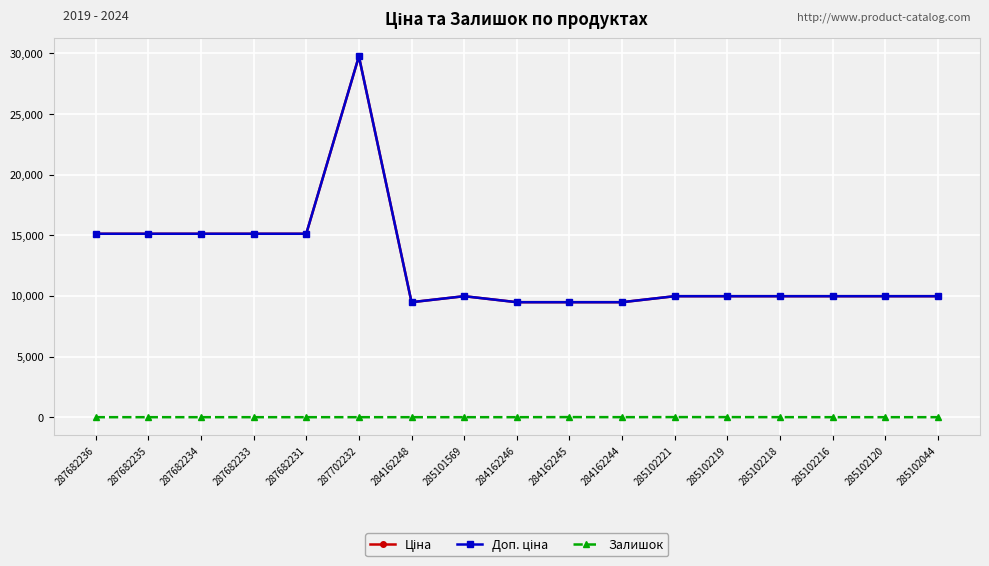

What is the average value of the Доп. ціна series?

12534.9